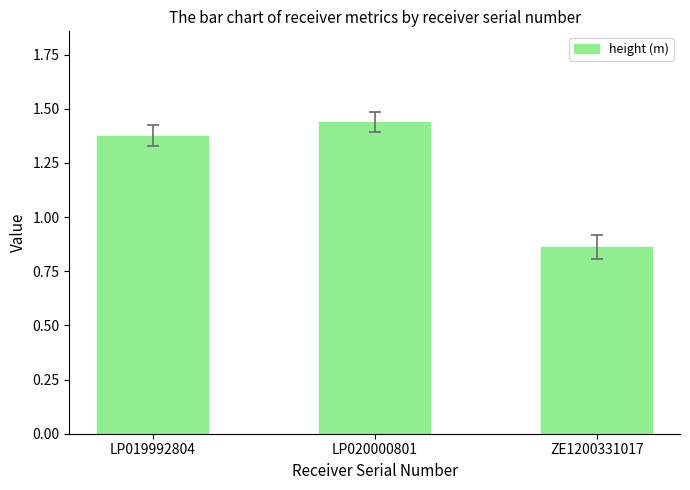

What is the label of the 3rd bar from the right?

LP019992804